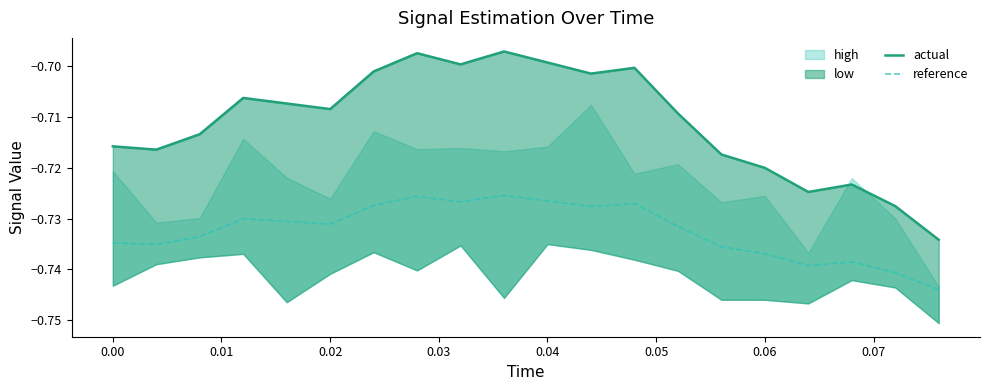

What is the greatest value displayed?

-0.7